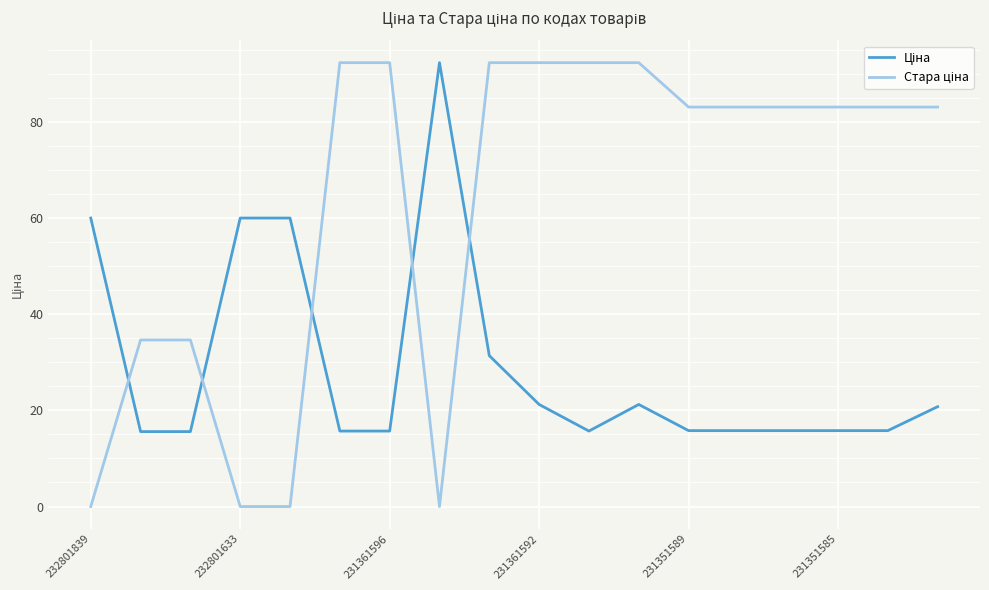

What is the maximum value shown in the chart?

92.3